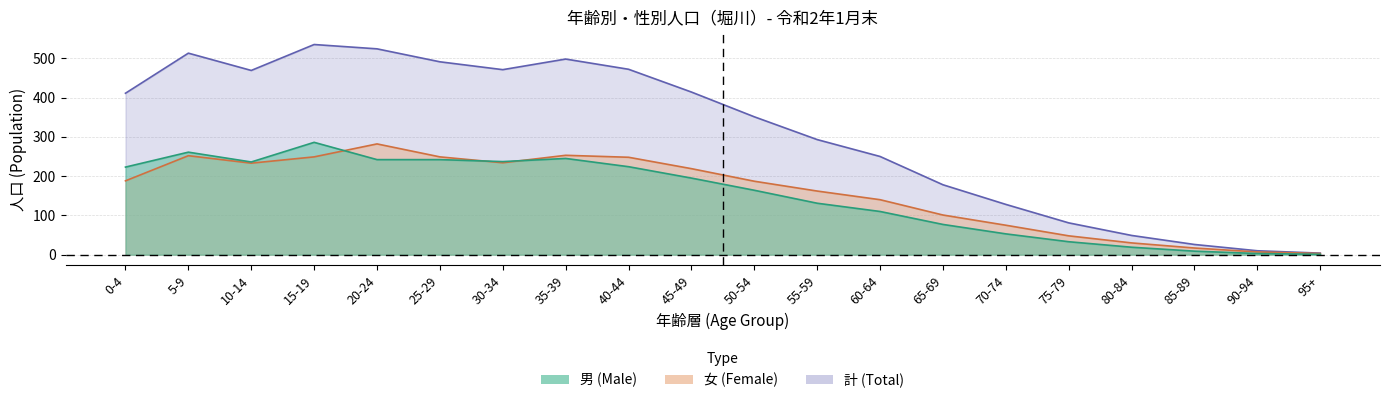

What is the minimum value shown in the chart?

1